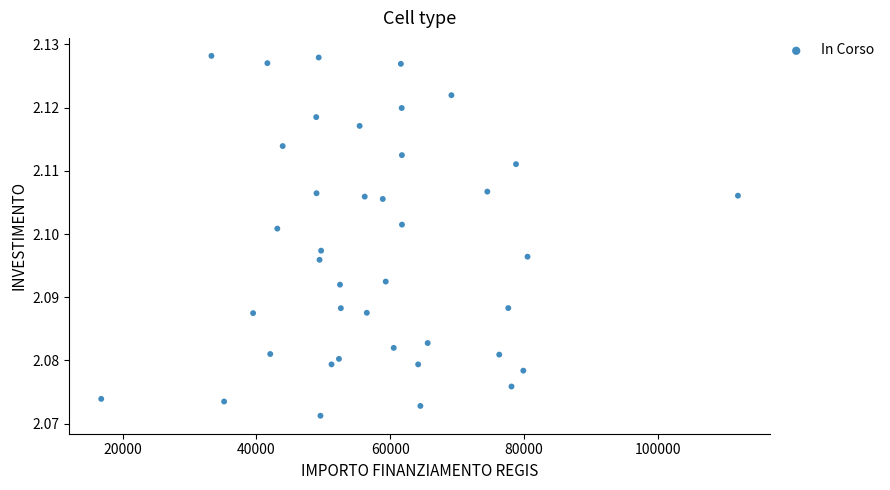

How many points are shown in the scatter plot?

40